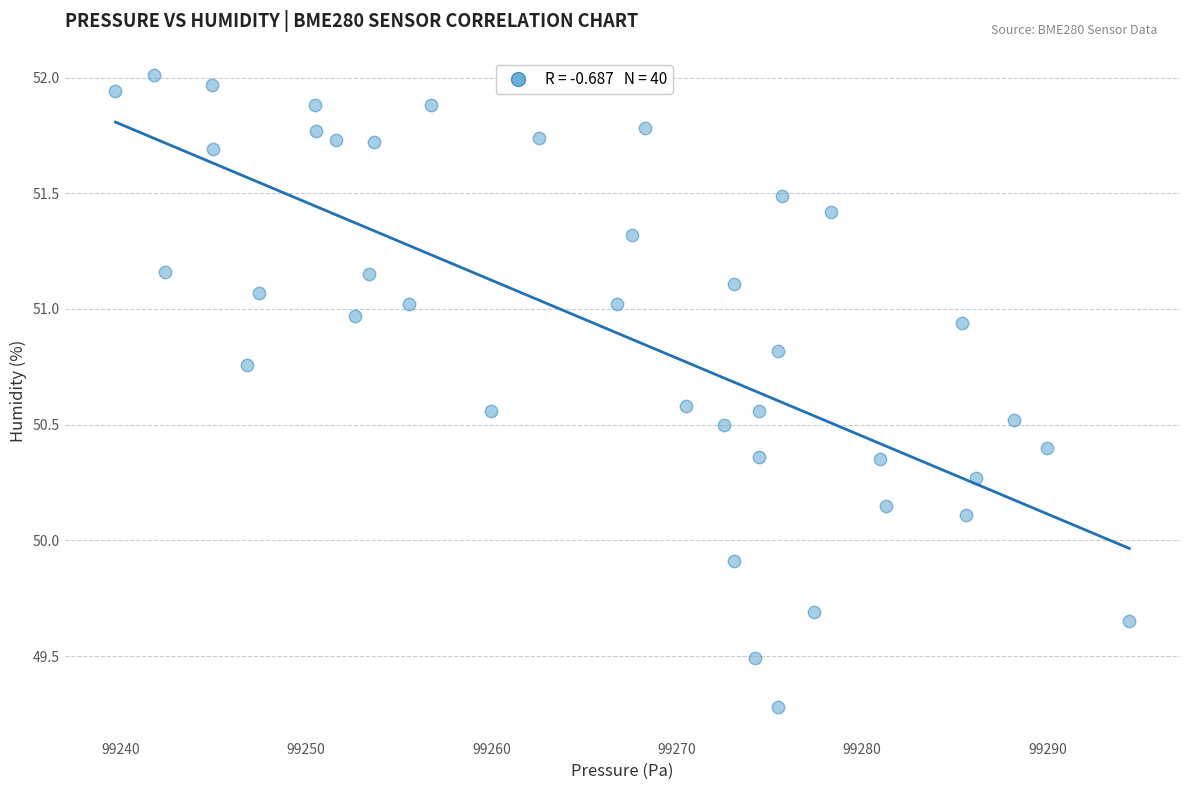

What is the range of Y values (max minus min)?

2.7